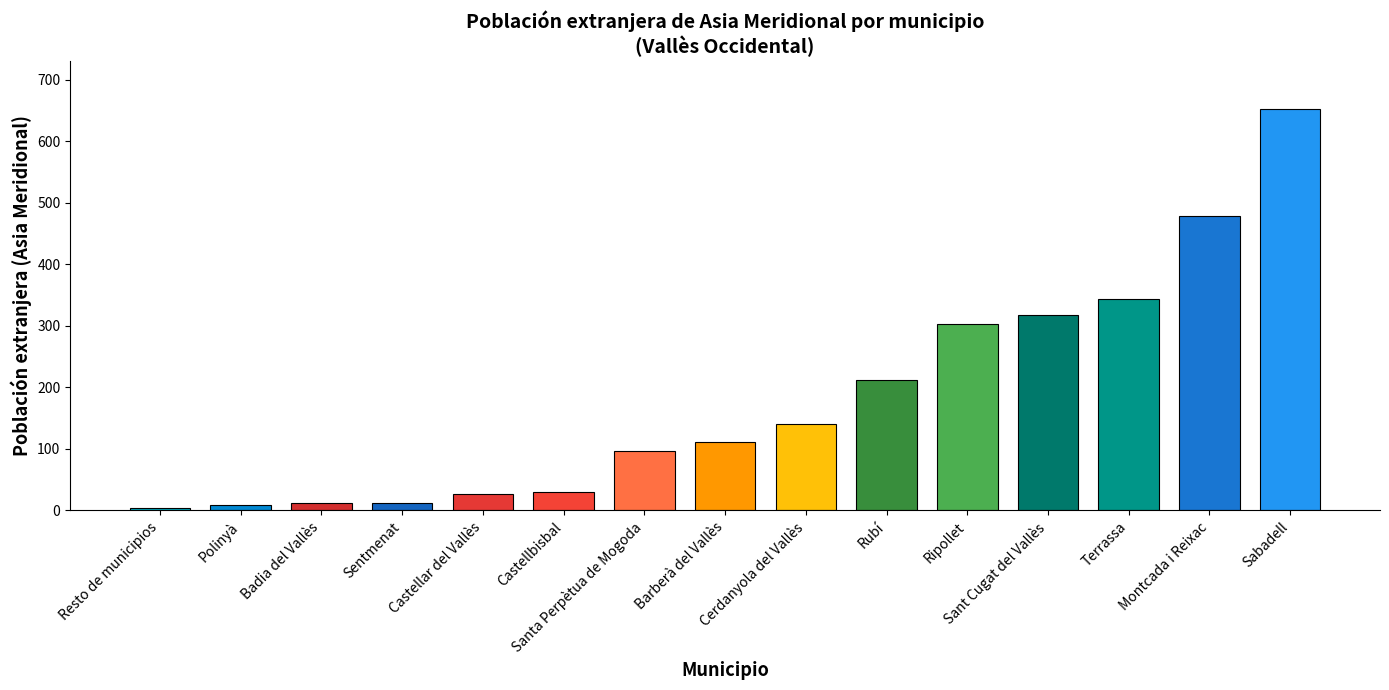

What is the value of the 1st bar from the left?

4